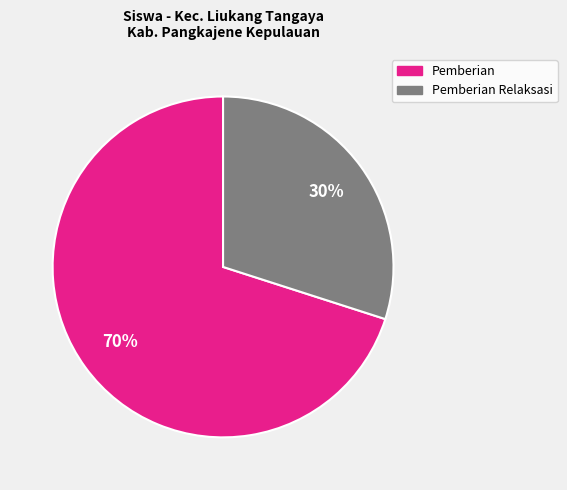

To the nearest percent, what is the difference between the largest and smallest slice percentages?

40%